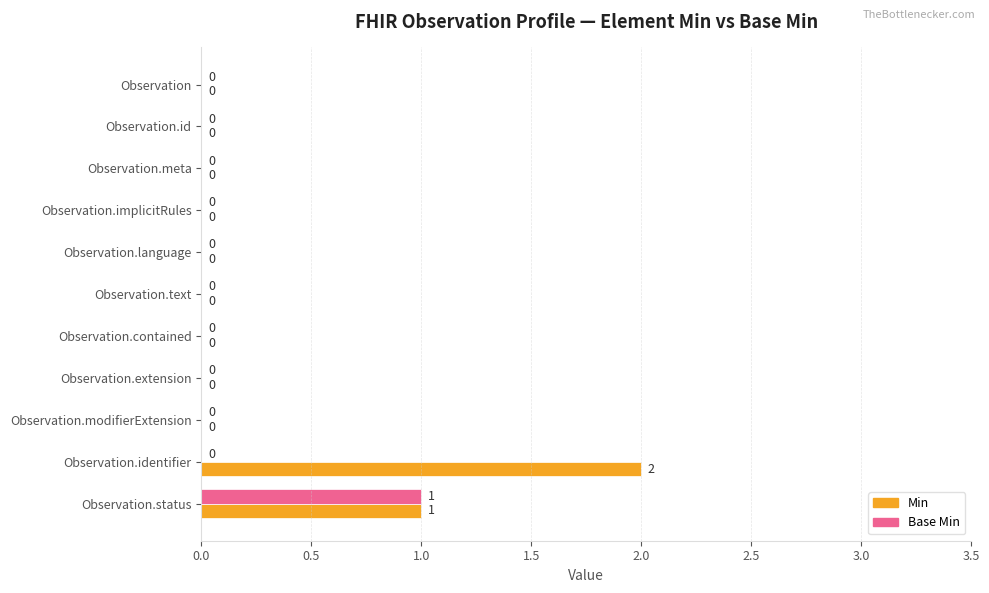

Where is Min nearest to the value 1?

Observation.status